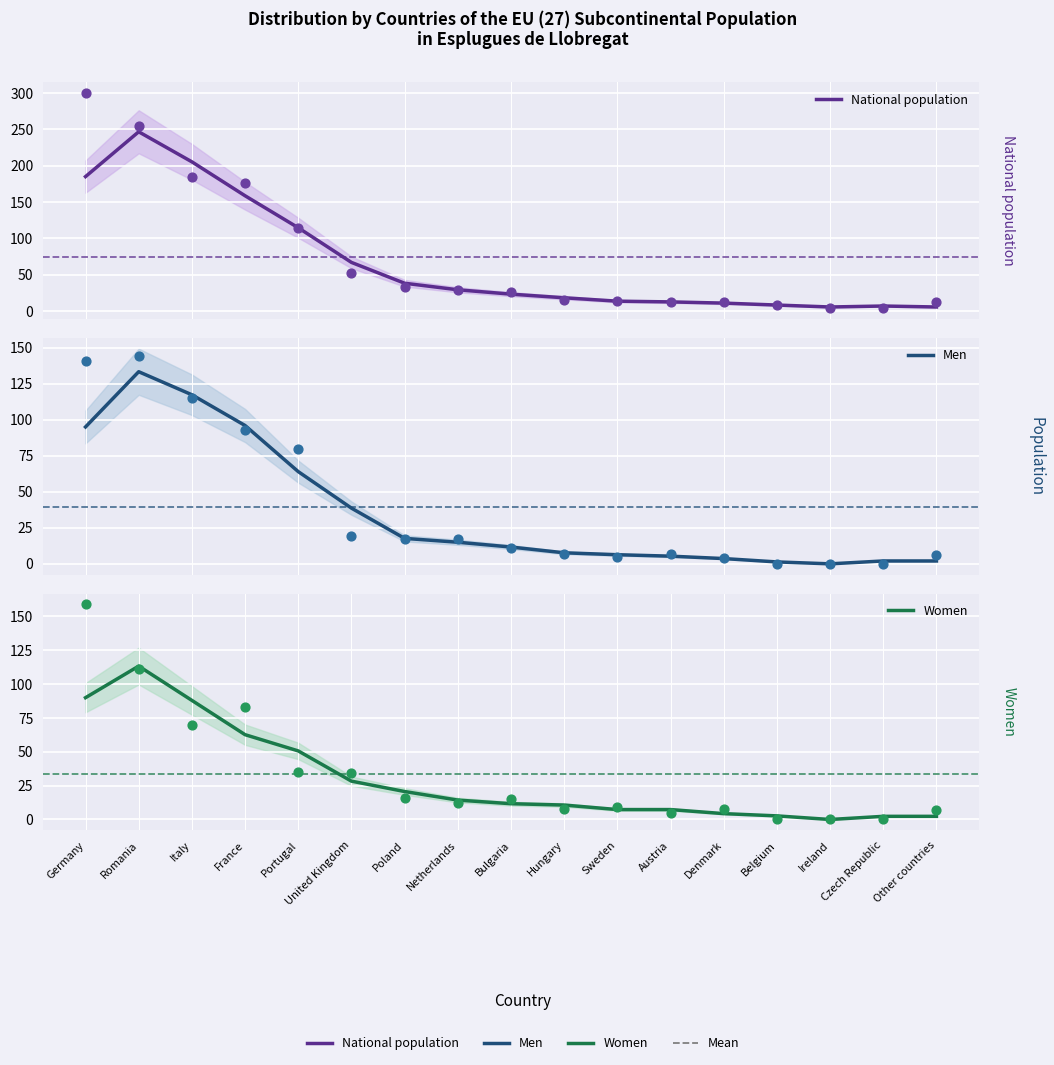

Which series contains the highest Y value?

National population